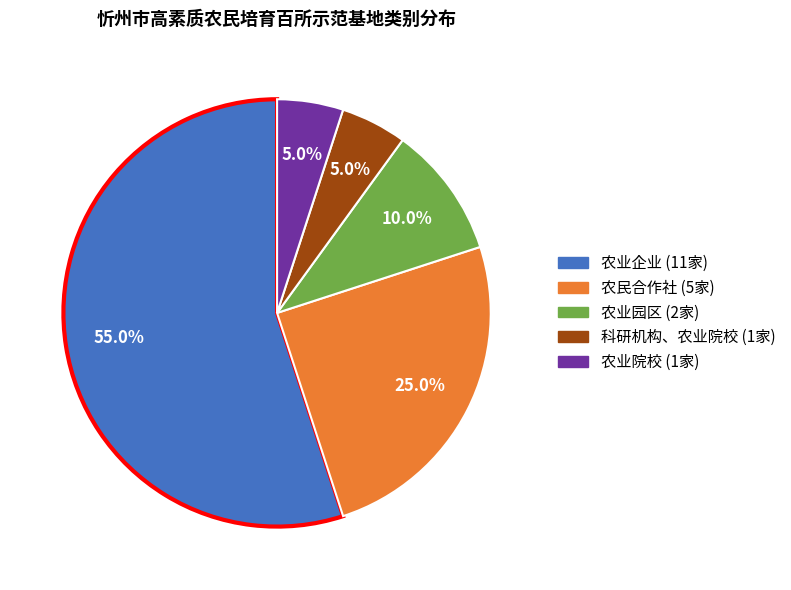

Between 农业院校 and 农民合作社, which is larger?

农民合作社